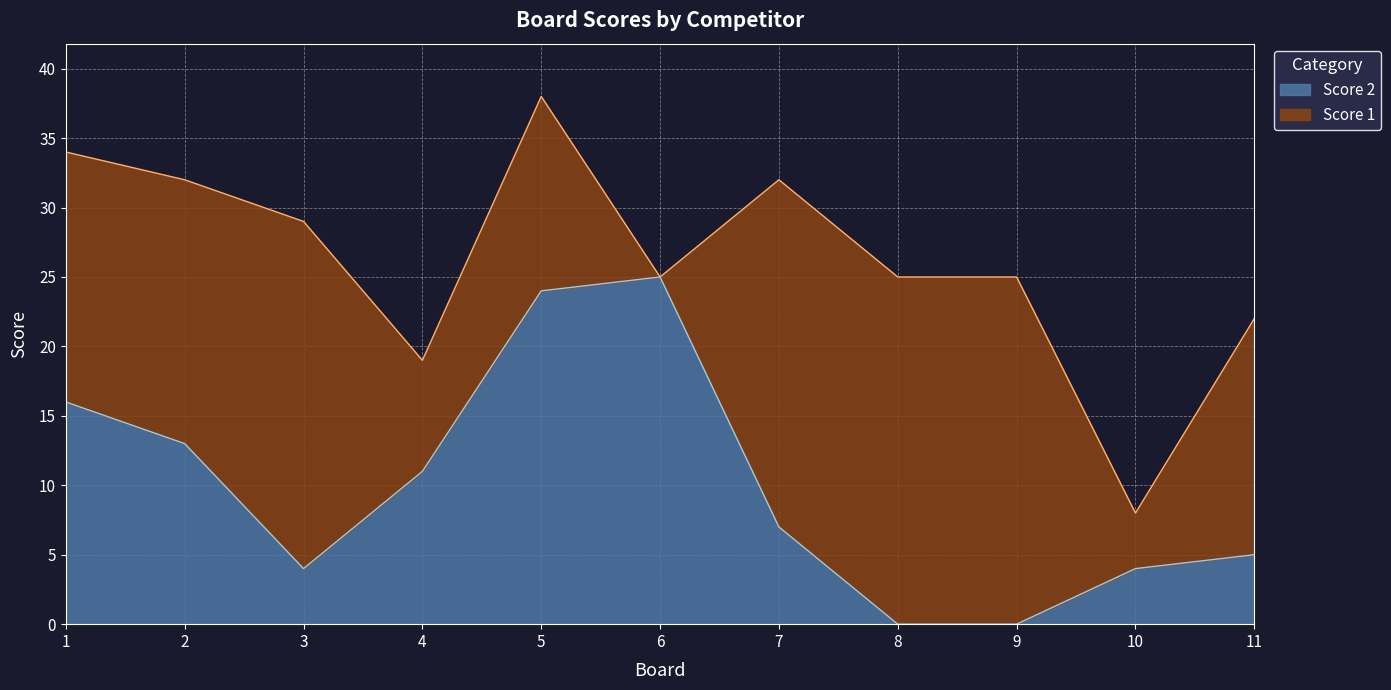

How many interior local valleys (lower than both neighbors) does the data have?

1